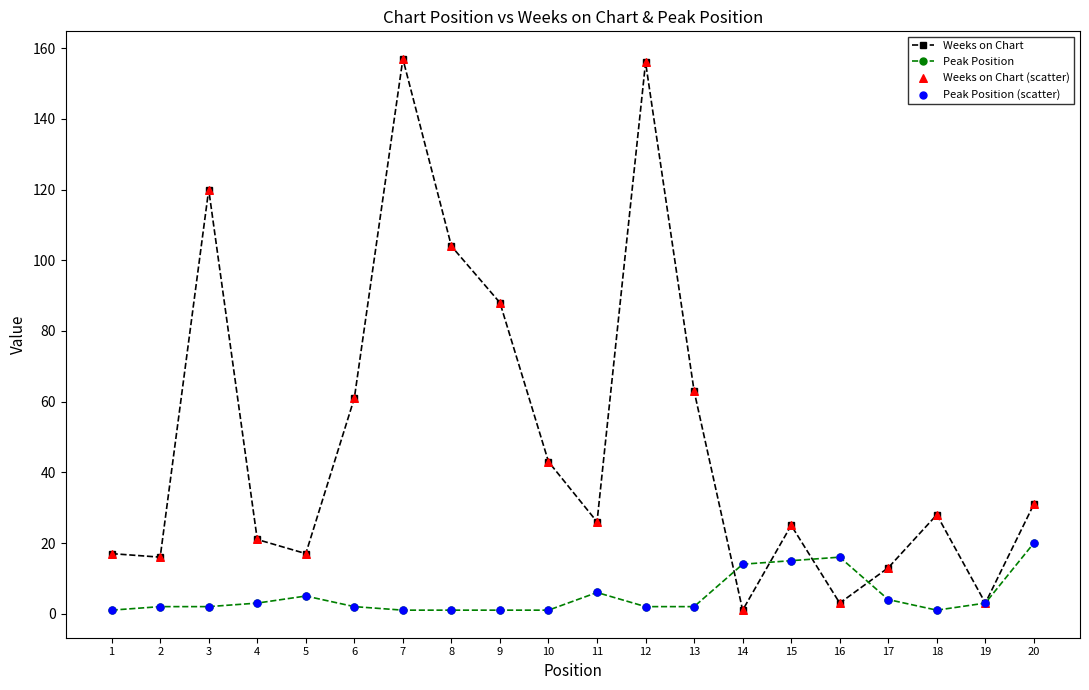

Which series changed the most between 1 and 20?

Peak Position